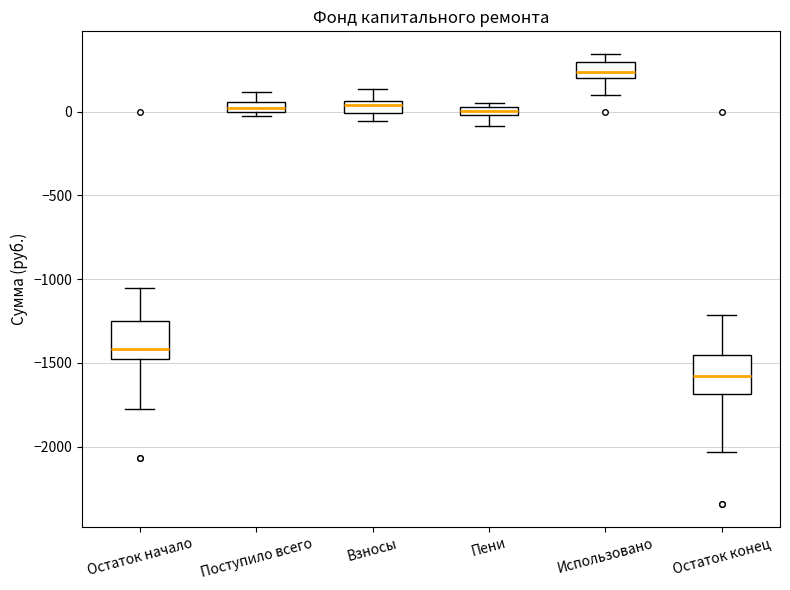

Which box's median line is the highest?

Использовано